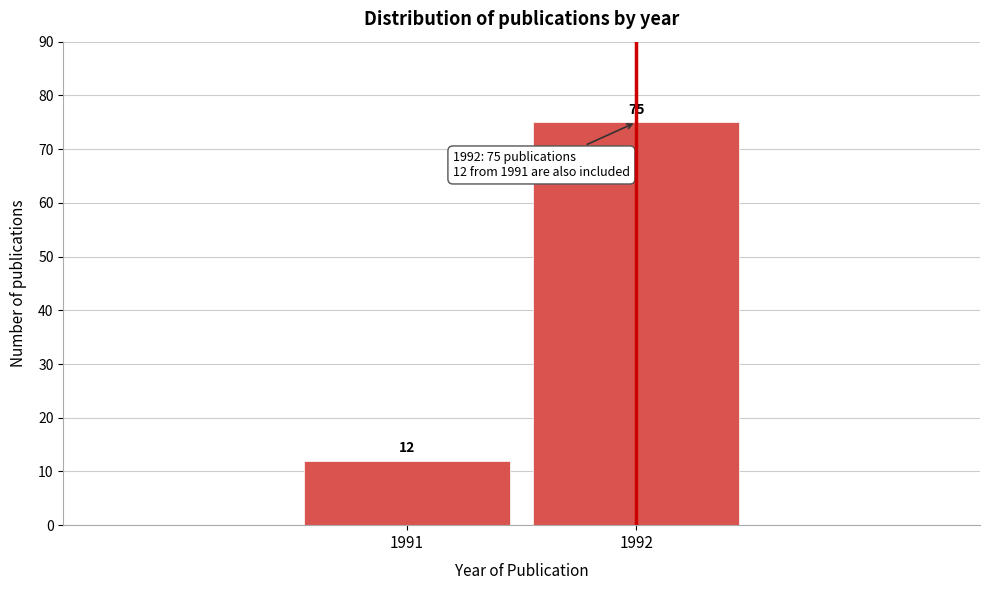

Reading right to left, transcribe all the data shown in this chart.

1992=75	1991=12